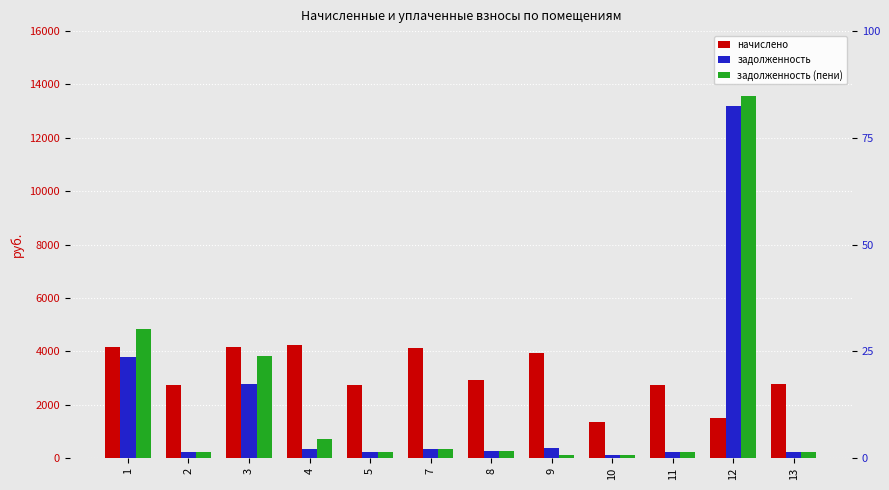

Is the value of задолженность (пени) at 9 greater than the value of начислено at 9?

No